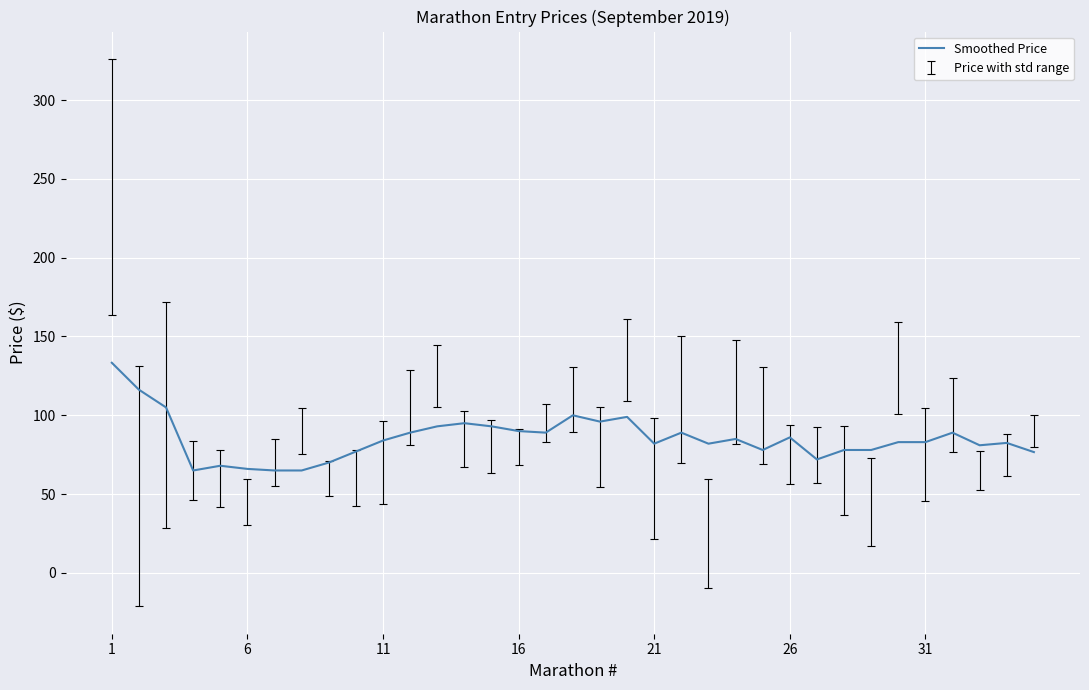

What is the difference between the maximum and second lowest values?

68.3